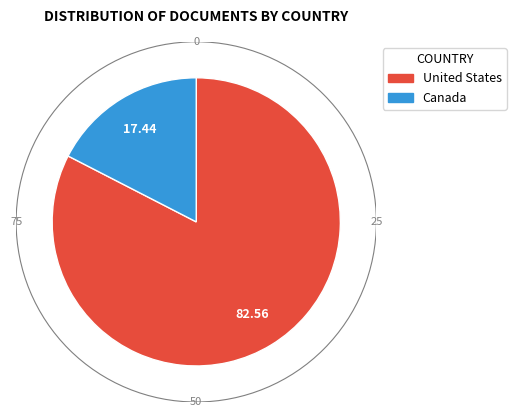

Is there a majority slice in this chart?

Yes